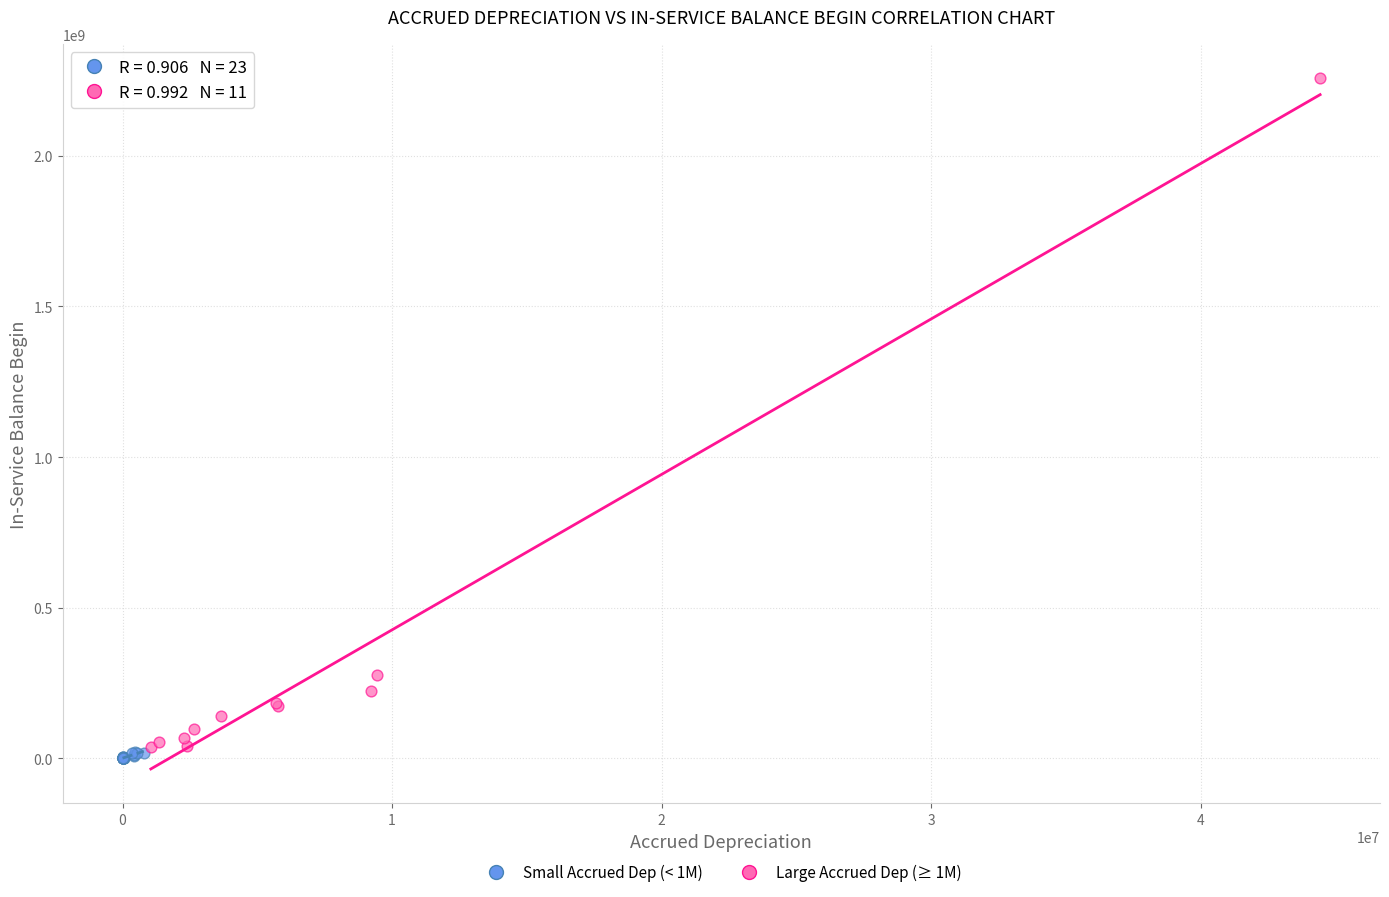

Which series contains the lowest Y value?

Small Accrued Dep (< 1M)